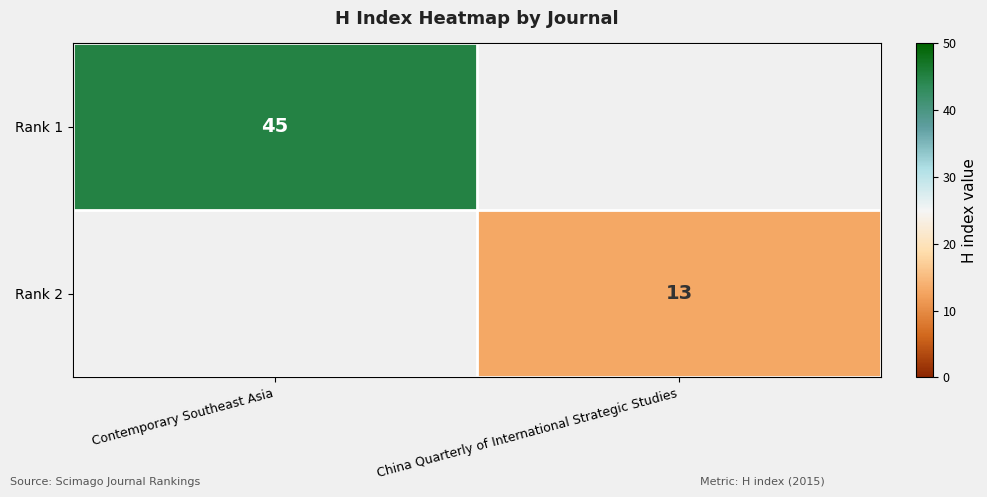

What is the difference between the highest and lowest values at China Quarterly of International Strategic Studies?

13